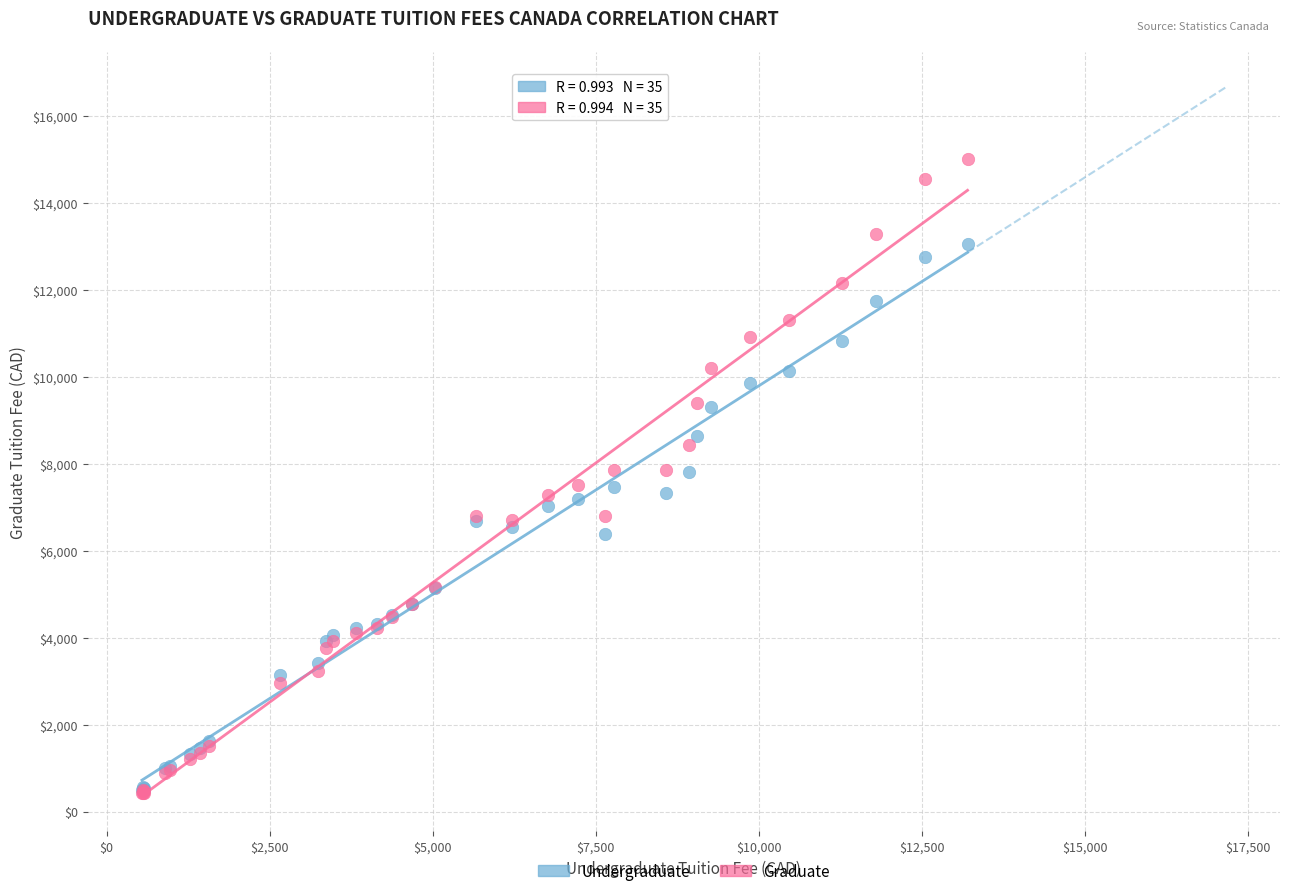

Which series has the widest spread of Y values?

Graduate